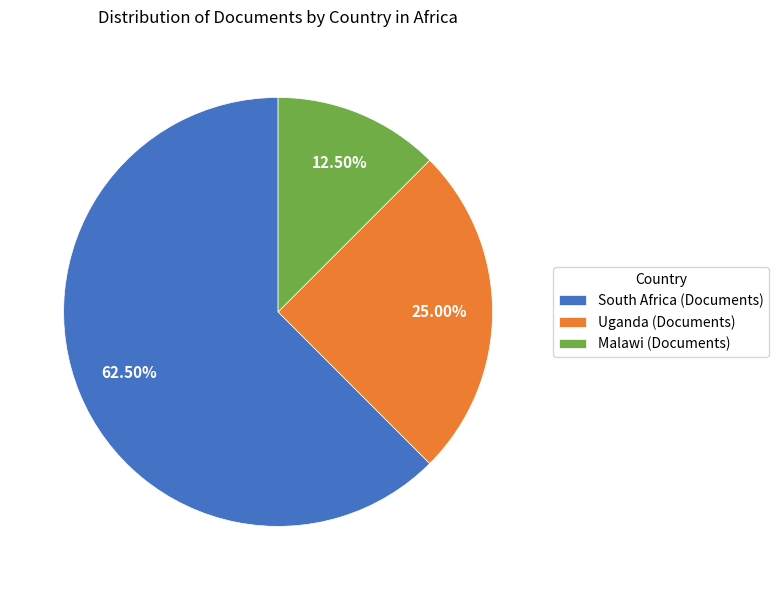

Is the sum of Uganda (Documents) and Malawi (Documents) greater than half?

No